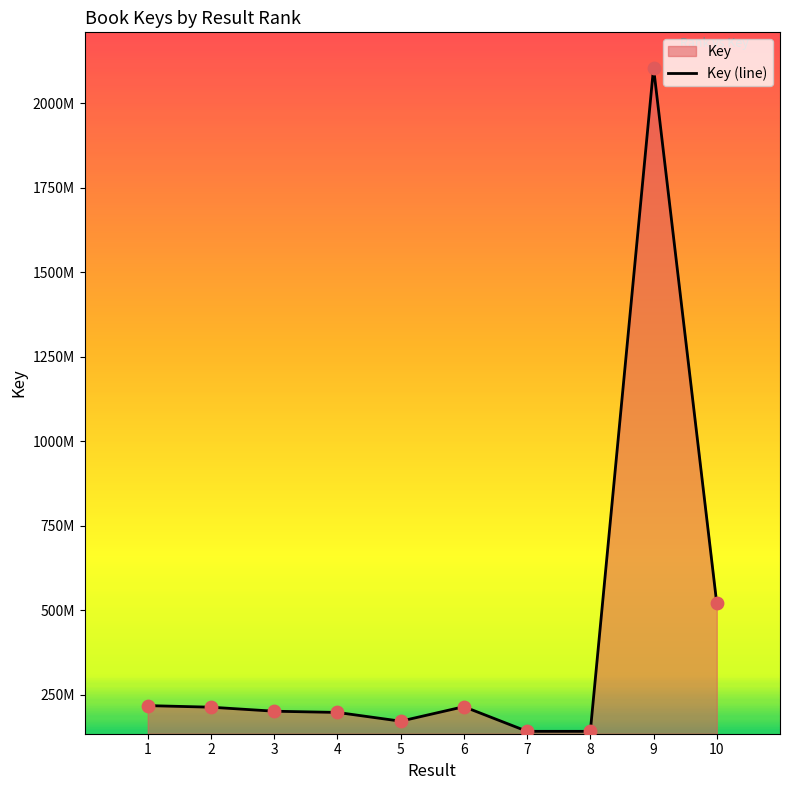

Between 4 and 2, which is larger?

2